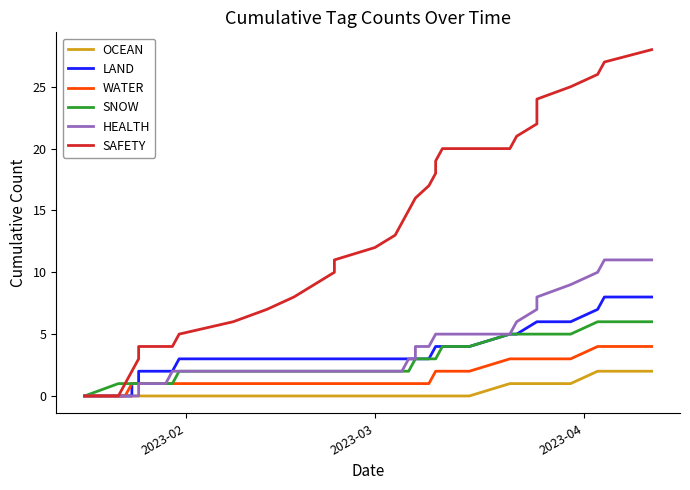

How many WATER values are between 1 and 3?

30